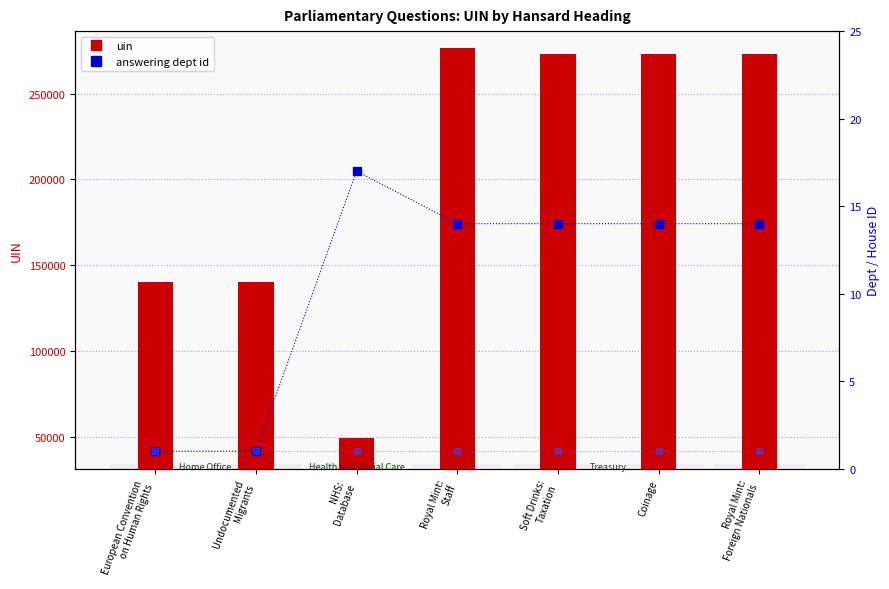

List the labels in order of uin value, largest first.

Royal Mint:
Staff, Royal Mint:
Foreign Nationals, Coinage, Soft Drinks:
Taxation, Undocumented
Migrants, European Convention
on Human Rights, NHS:
Database